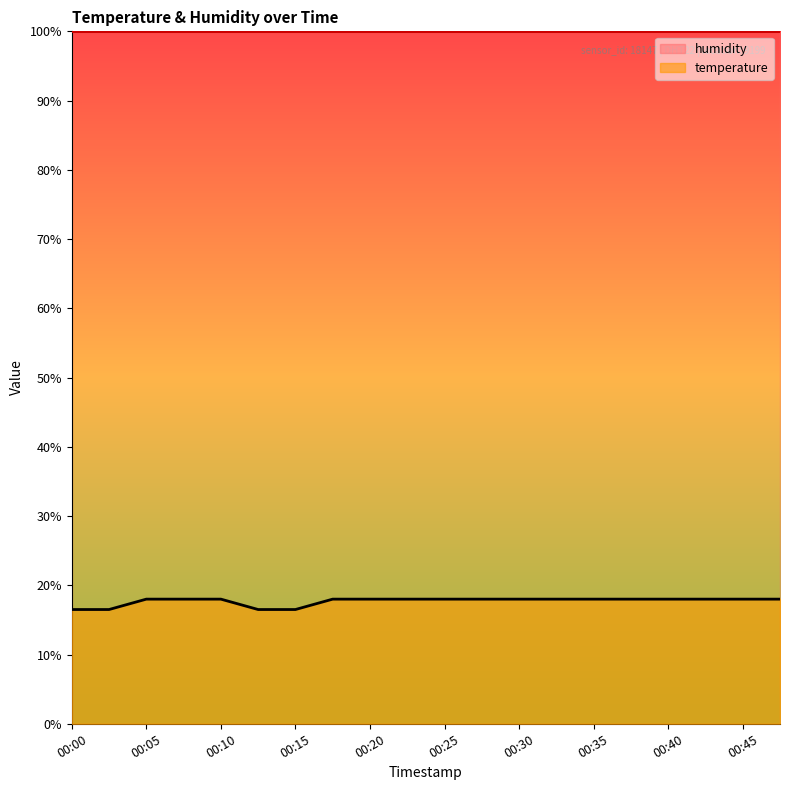

Reading left to right, extract all data points from this chart.

00:00=16.5	00:03=16.5	00:05=18.0	00:08=18.0	00:10=18.0	00:13=16.5	00:15=16.5	00:18=18.0	00:20=18.0	00:23=18.0	00:25=18.0	00:27=18.0	00:30=18.0	00:32=18.0	00:35=18.0	00:37=18.0	00:40=18.0	00:42=18.0	00:45=18.0	00:47=18.0